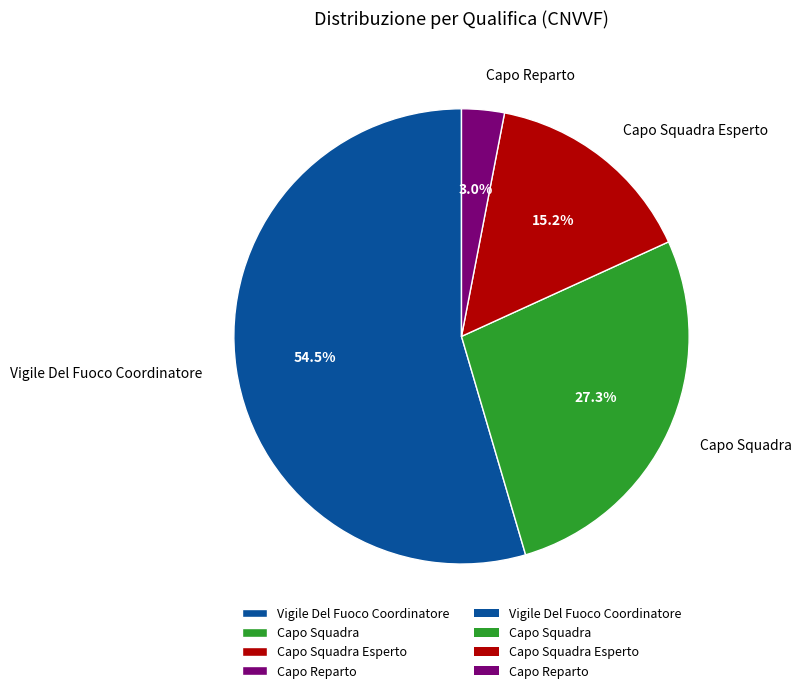

What percentage is the Capo Squadra Esperto slice, to the nearest percent?

15%